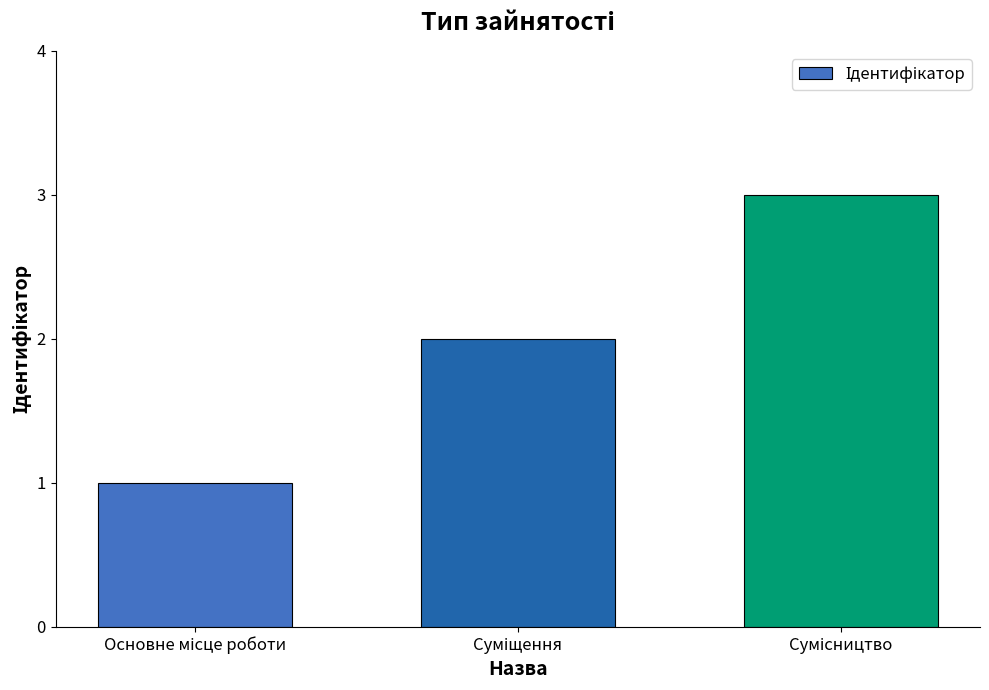

What is the maximum value shown in the chart?

3